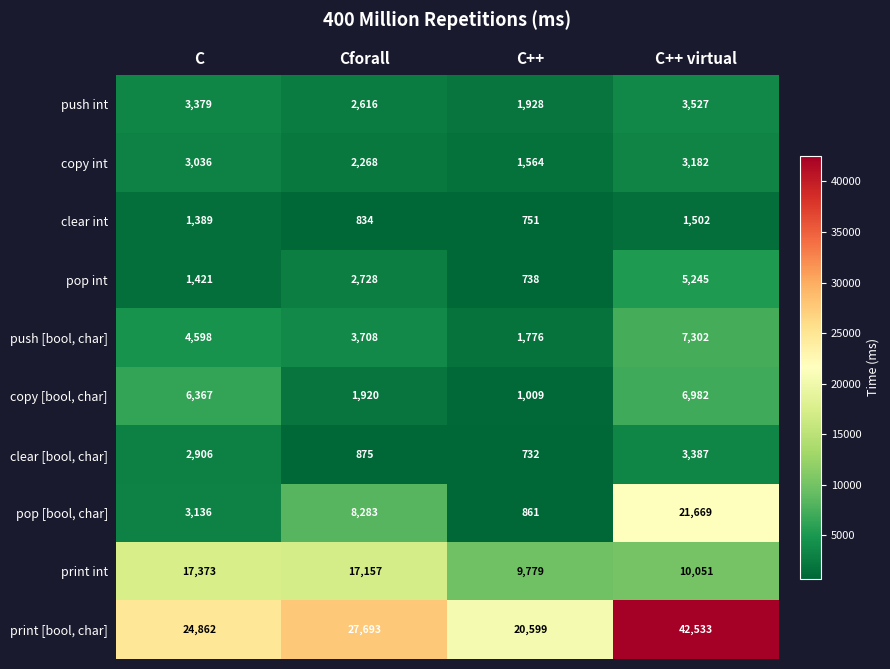

At which category is the sum across all series the highest?

C++ virtual